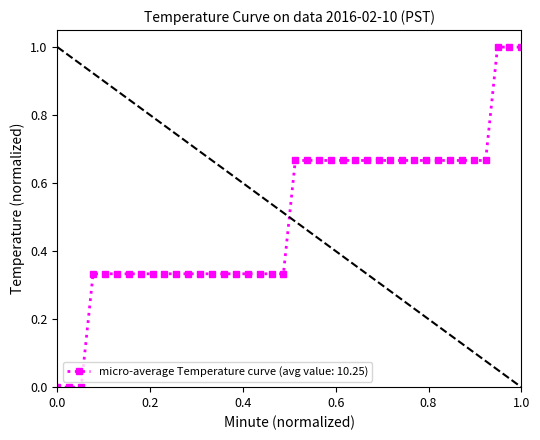

List the labels in order of value, largest first.

37, 38, 39, 20, 21, 22, 23, 24, 25, 26, 27, 28, 29, 30, 31, 32, 33, 34, 35, 36, 3, 4, 5, 6, 7, 8, 9, 10, 11, 12, 13, 14, 15, 16, 17, 18, 19, 0, 1, 2